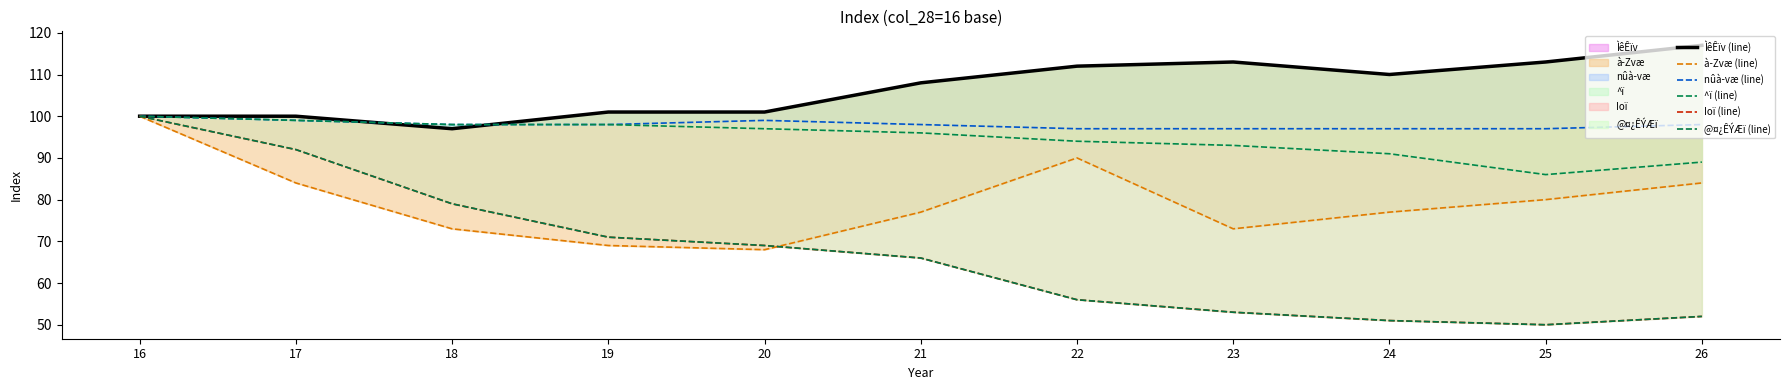

How many values in the nûà­væ (line) series are below 98?

4